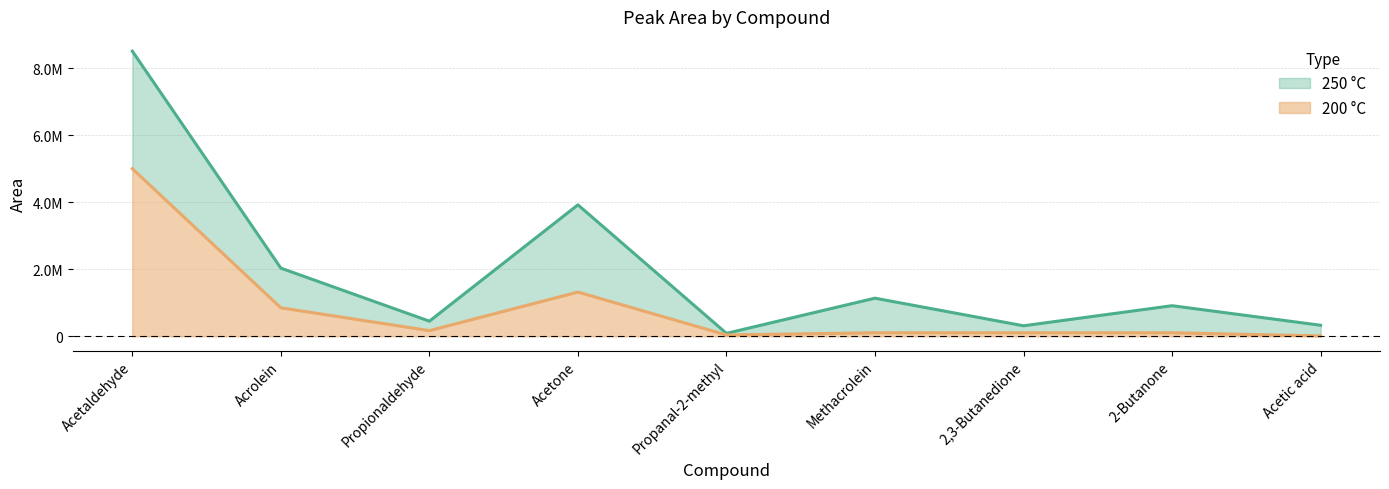

True or false: 200 °C and 250 °C intersect in this chart.

False